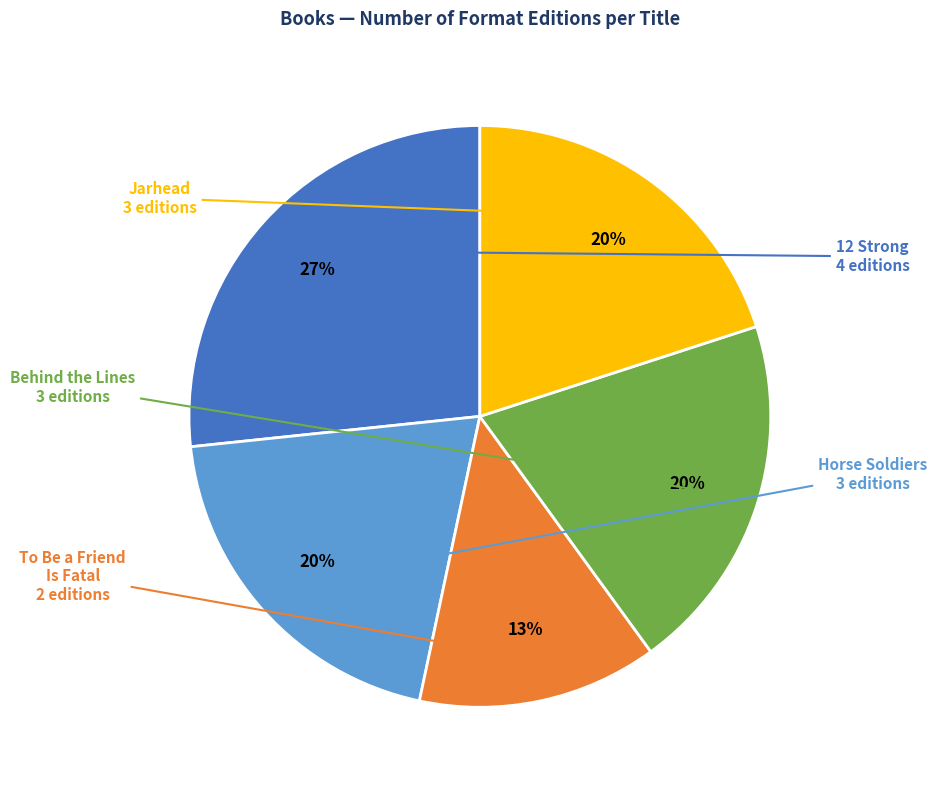

Does Jarhead account for over 50% of the chart?

No